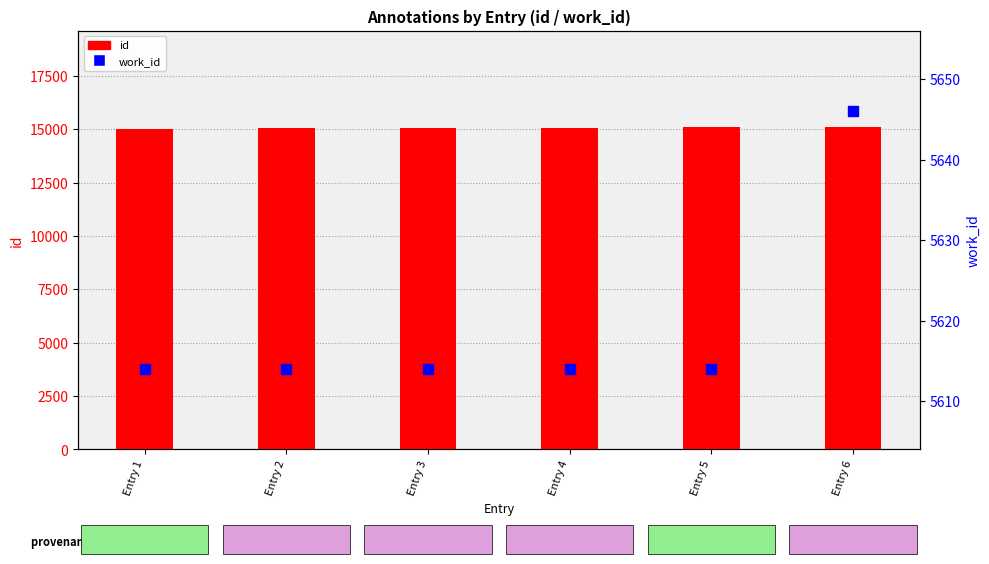

At how many categories does at least one series exceed 10277?

6